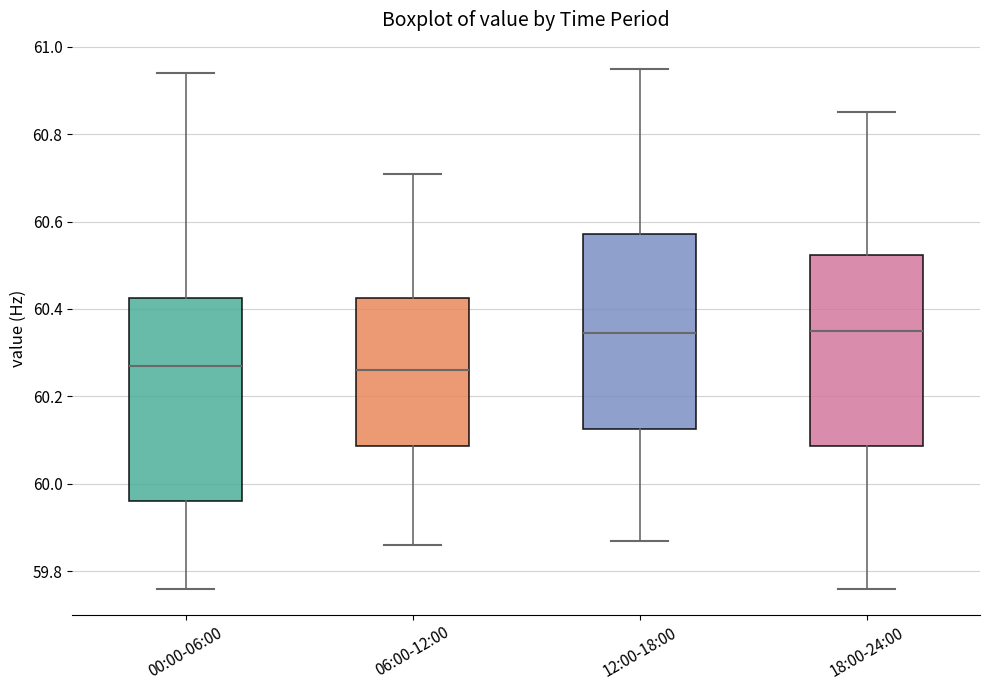

Where is the lower edge of the box for 12:00-18:00 on the y-axis? The values are not printed on the chart, so give them approximately, as read against the axis.

60.12